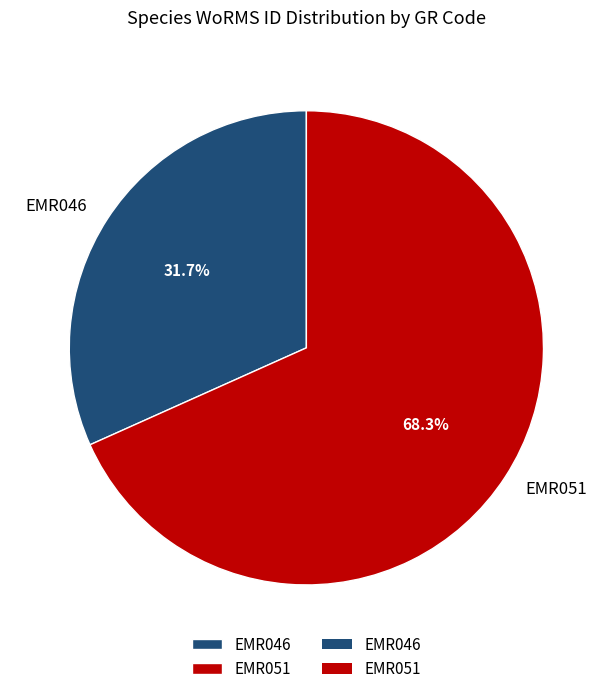

What is the ratio of the value at EMR046 to the value at EMR051?

0.5